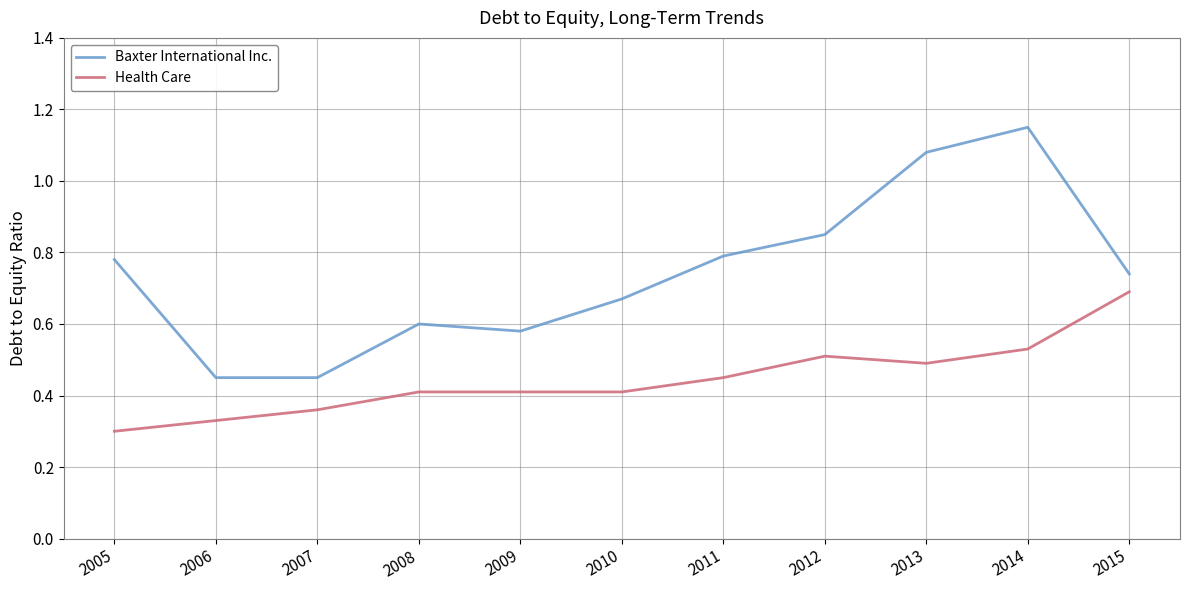

What is the sum of the Baxter International Inc. values at 2006 and 2012?

1.3